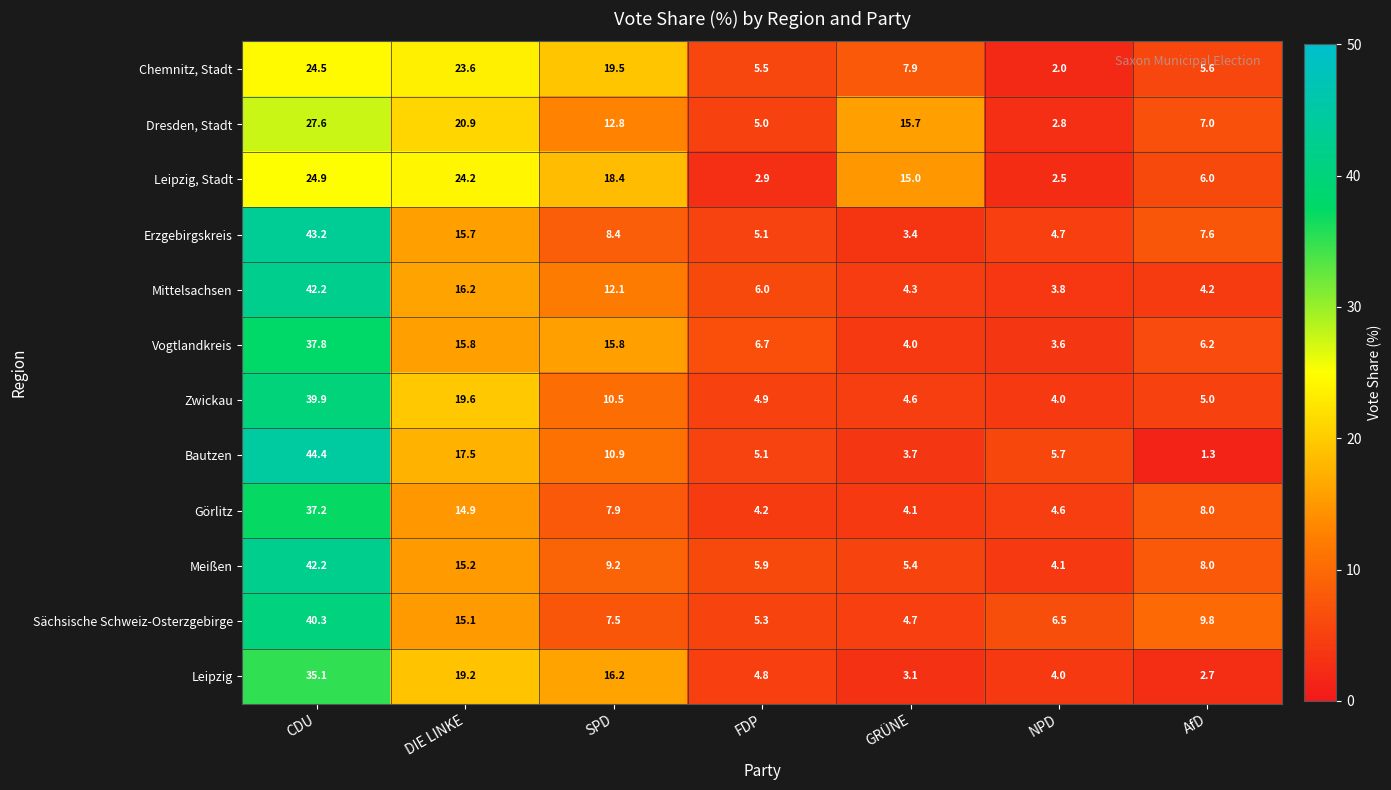

What is the difference between the maximum and second lowest values in the Bautzen series?

40.7